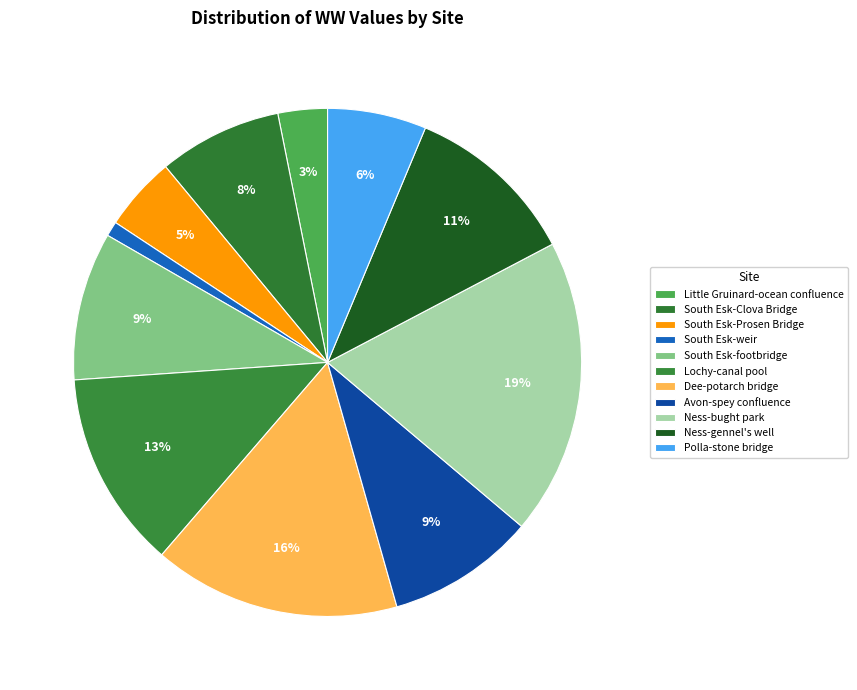

Combined, do South Esk-Prosen Bridge and South Esk-footbridge account for over 50%?

No